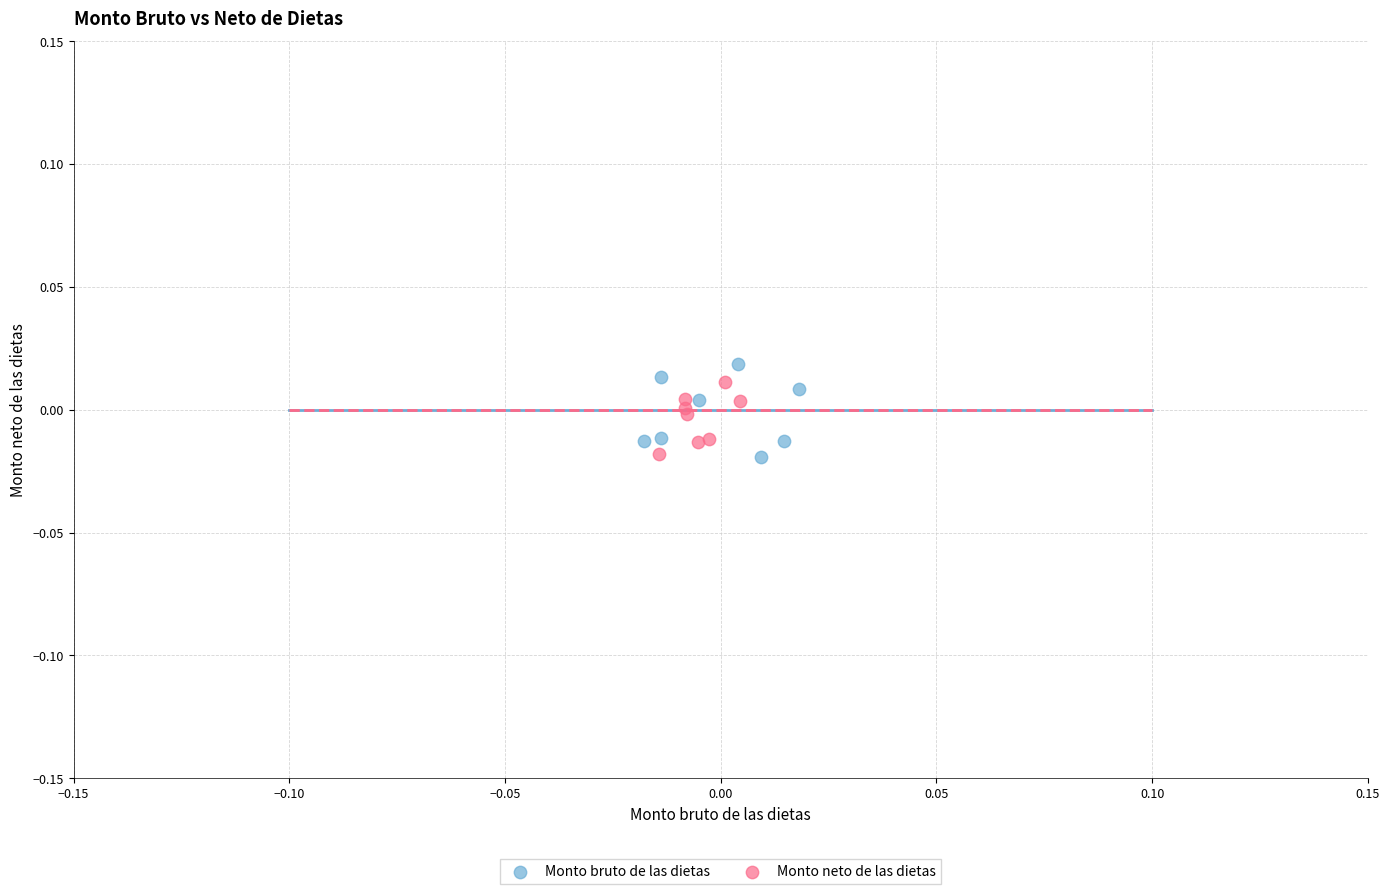

Which series has the widest spread of Y values?

Monto bruto de las dietas